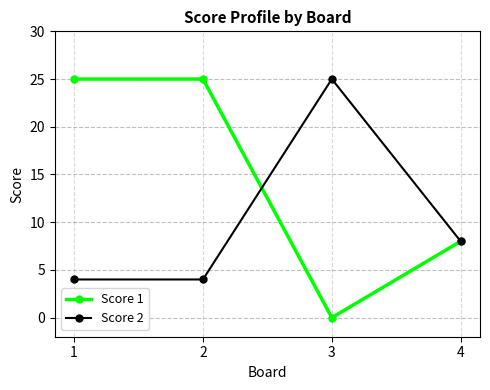

Reading left to right, what are all the values shown in this chart?

Score 1: 1=25	2=25	3=0	4=8
Score 2: 1=4	2=4	3=25	4=8